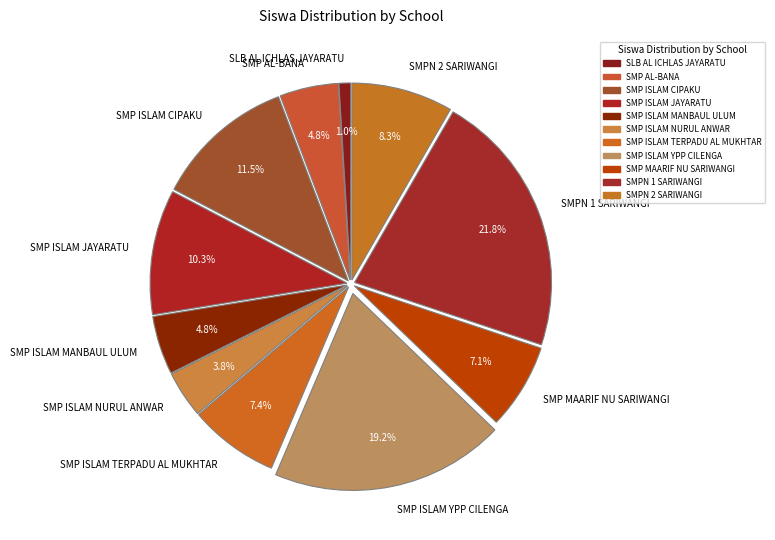

Count the number of slices in the pie.

11